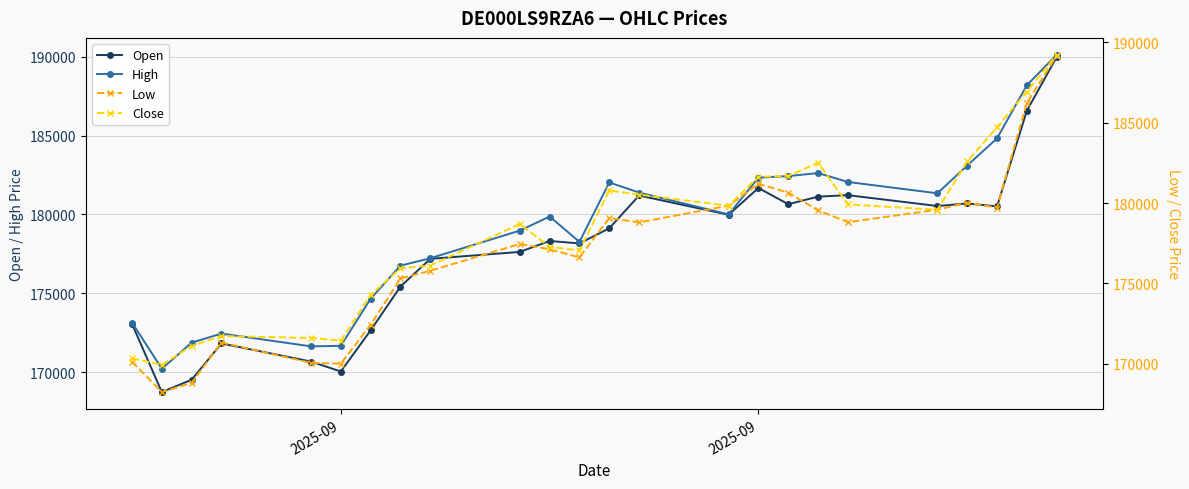

Reading right to left, extract all data points from this chart.

Open: 189988	186583	180511	180694	180533	181222	181129	180648	181678	179978	181201	179119	178160	178317	177622	177183	175426	172648	170036	170668	171815	169517	168729	173054
High: 190129	188199	184827	183102	181341	182058	182623	182432	182333	180004	181389	182029	178260	179867	178974	177220	176751	174656	171664	171632	172441	171869	170213	173139
Low: 189166	186243	179718	180026	179583	178809	179543	180648	181207	179832	178797	179069	176617	177124	177452	175784	175305	172421	170003	170051	171317	168812	168231	170126
Close: 189232	186944	184721	182588	179583	179911	182503	181687	181633	179832	180524	180784	177047	177277	178695	176110	175936	174279	171431	171601	171718	171109	169928	170334